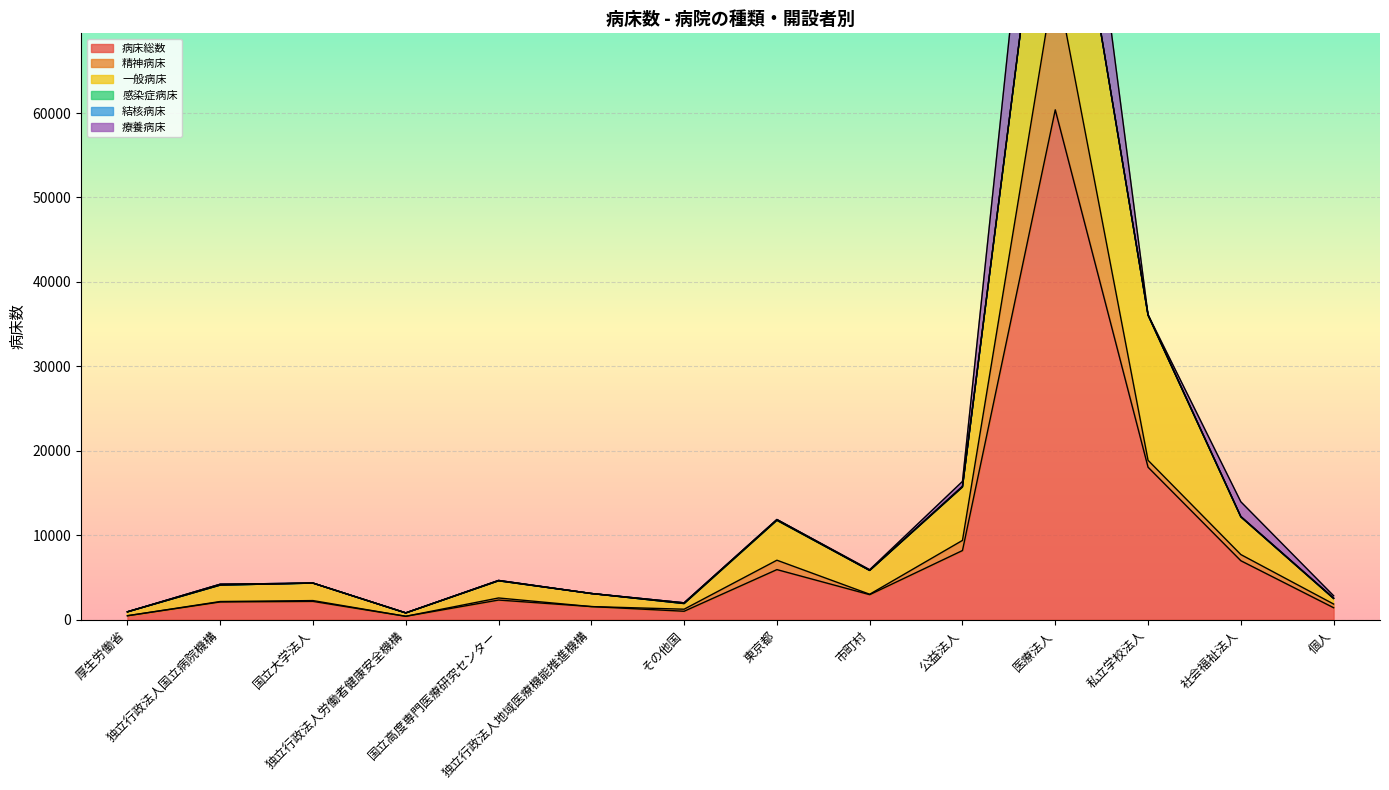

Does the chart display data point markers on the line(s)?

No